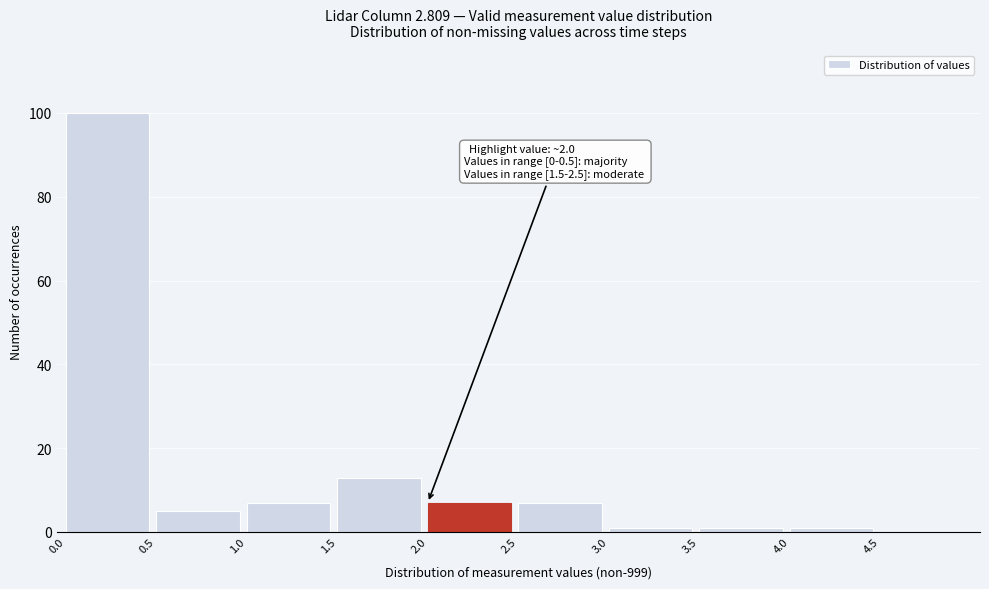

Over which range of the x-axis is the bar tallest?

0.0 to 0.5